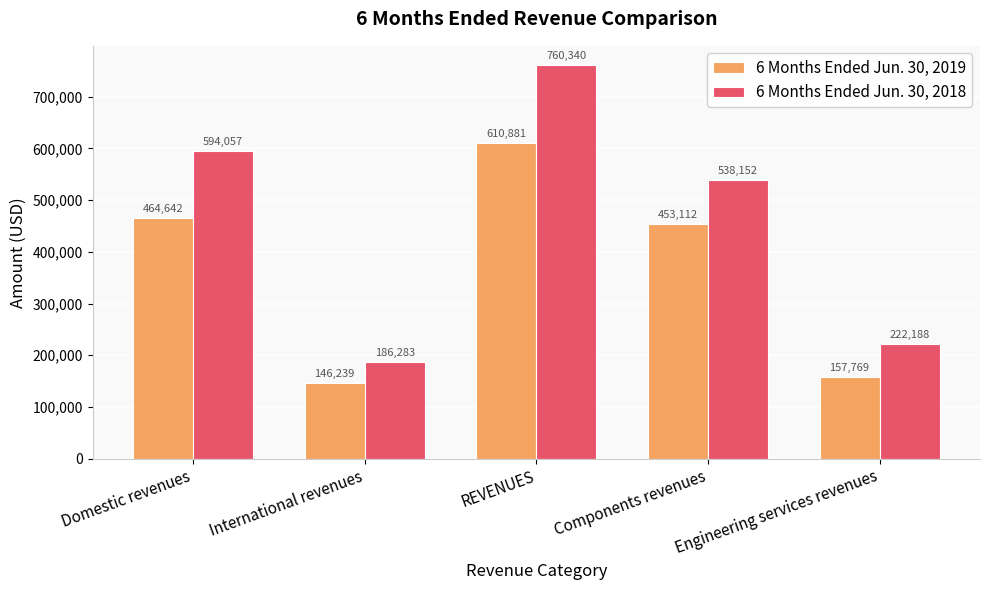

At which category is the sum across all series the highest?

REVENUES